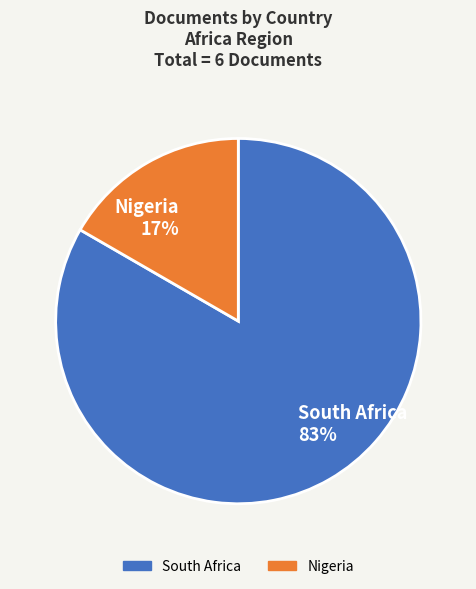

To the nearest percent, what is the average slice percentage?

50%